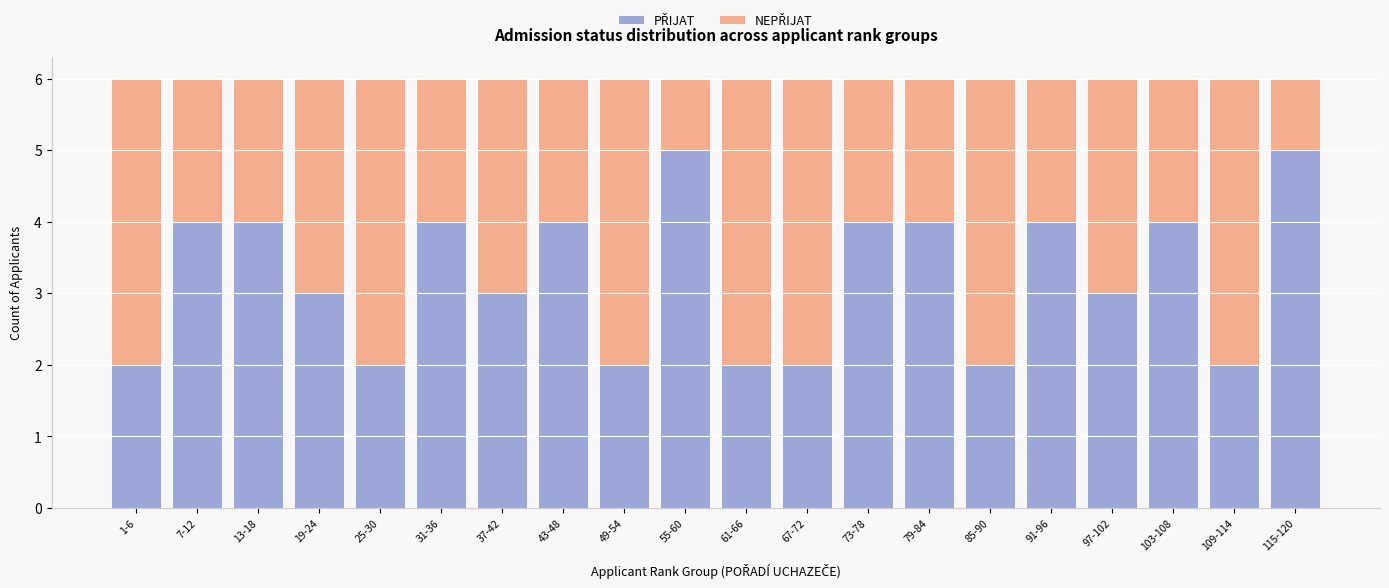

What is the total value across all series at 67-72?

6